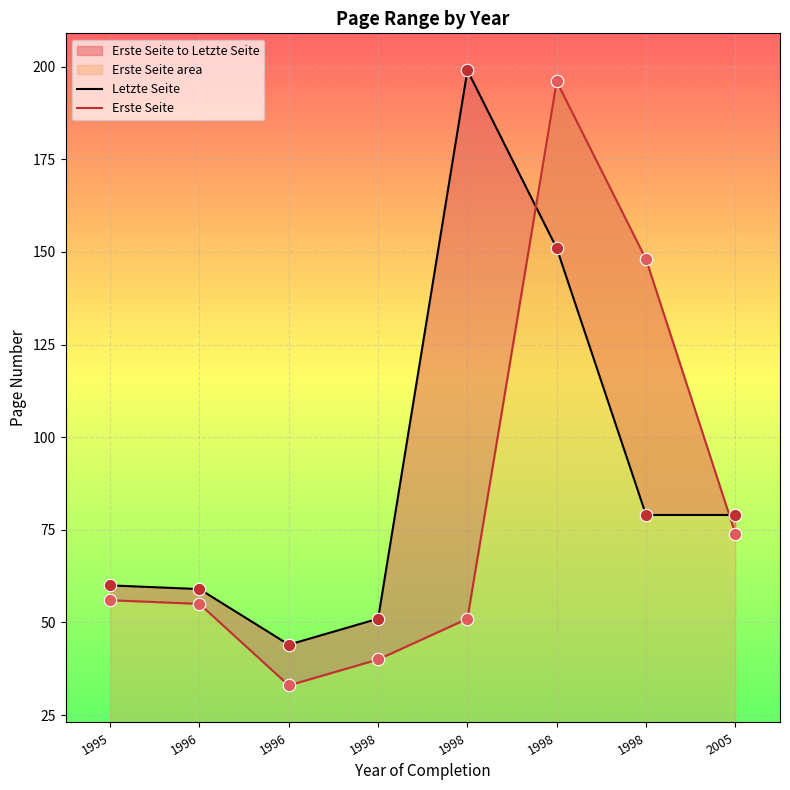

Which series has the largest Y range (max minus min)?

Erste Seite